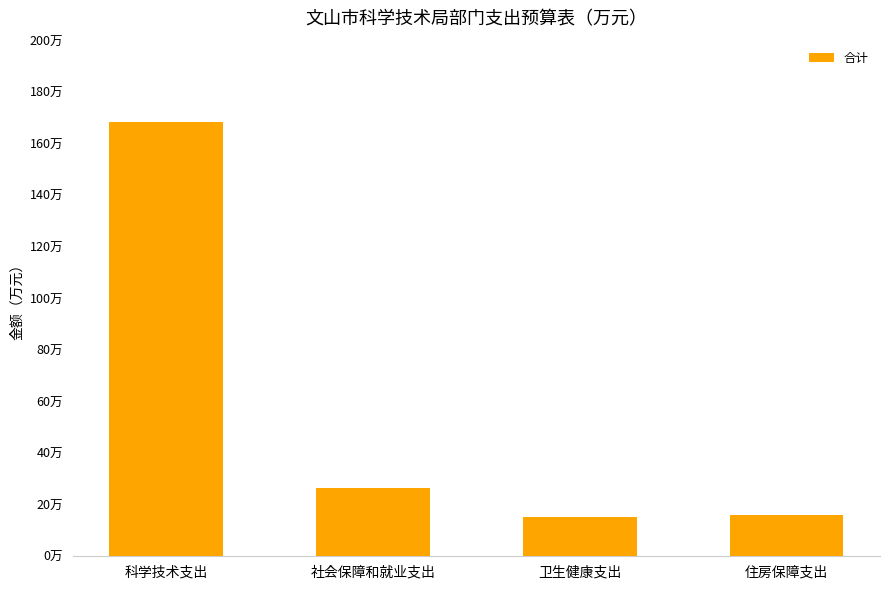

The value at 住房保障支出 is 15.9. True or false?

True